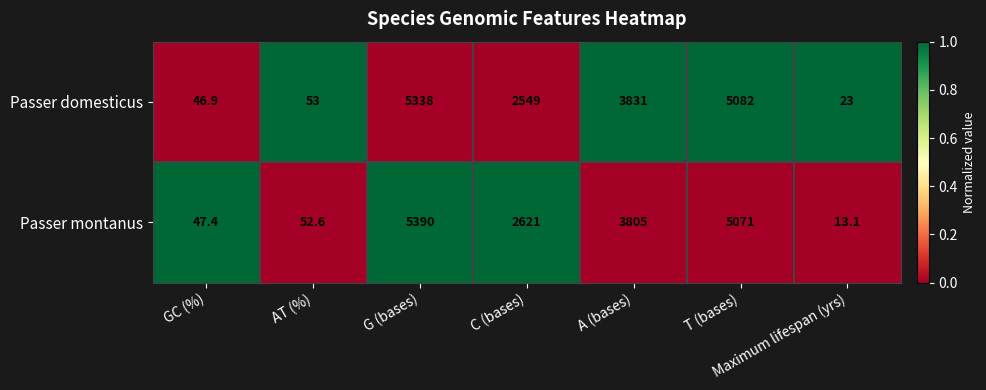

Rank the series at A (bases) from highest to lowest value.

Passer domesticus, Passer montanus